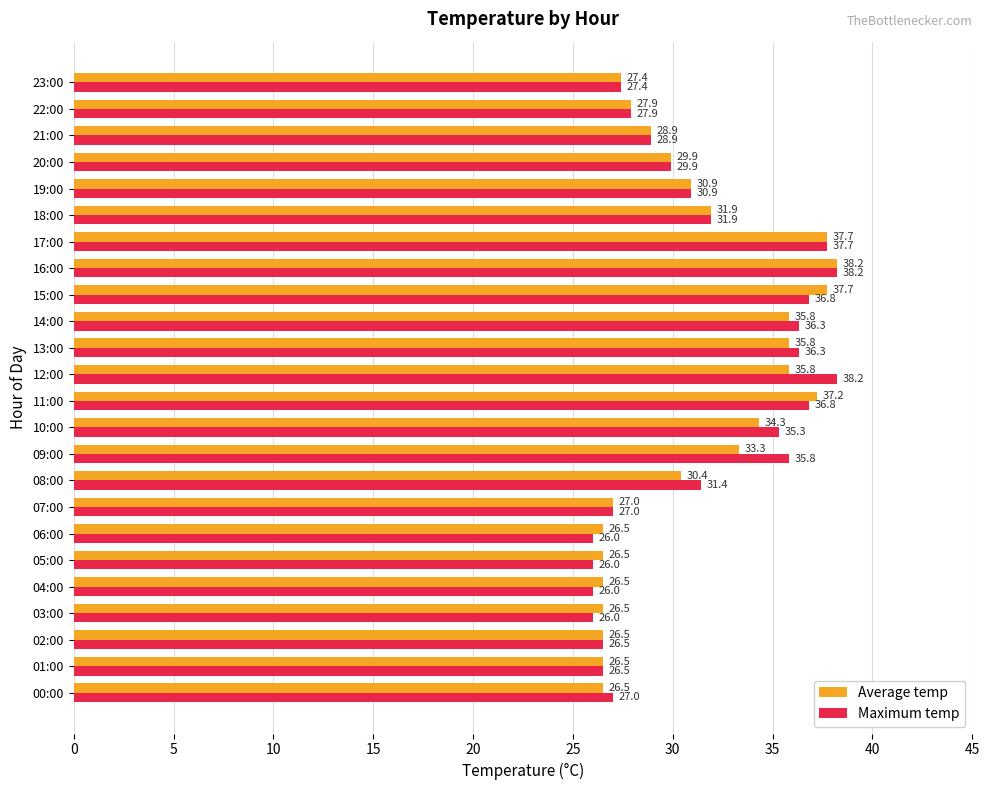

What is the highest value of the Average temp series?

38.2